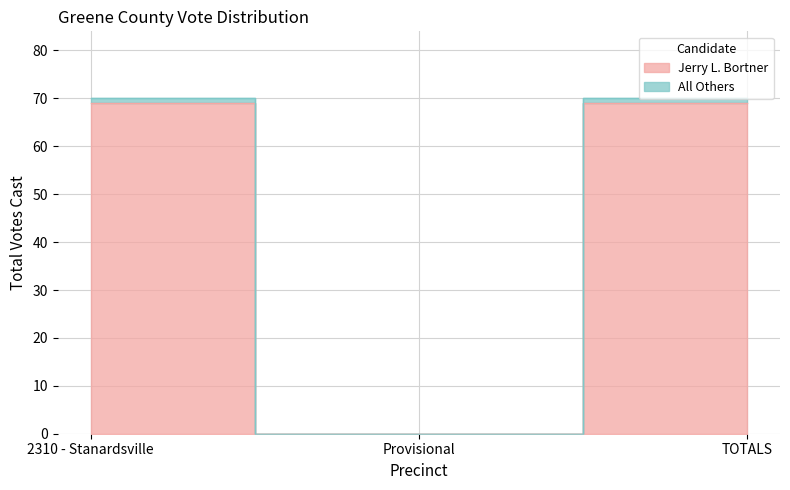

What are all the series names shown in the legend?

Jerry L. Bortner, All Others